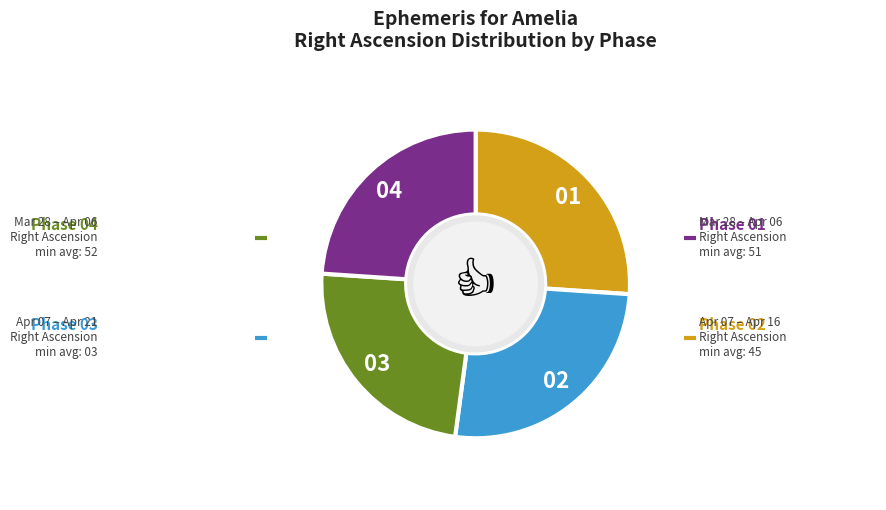

Is there any slice that represents more than half of the pie?

No